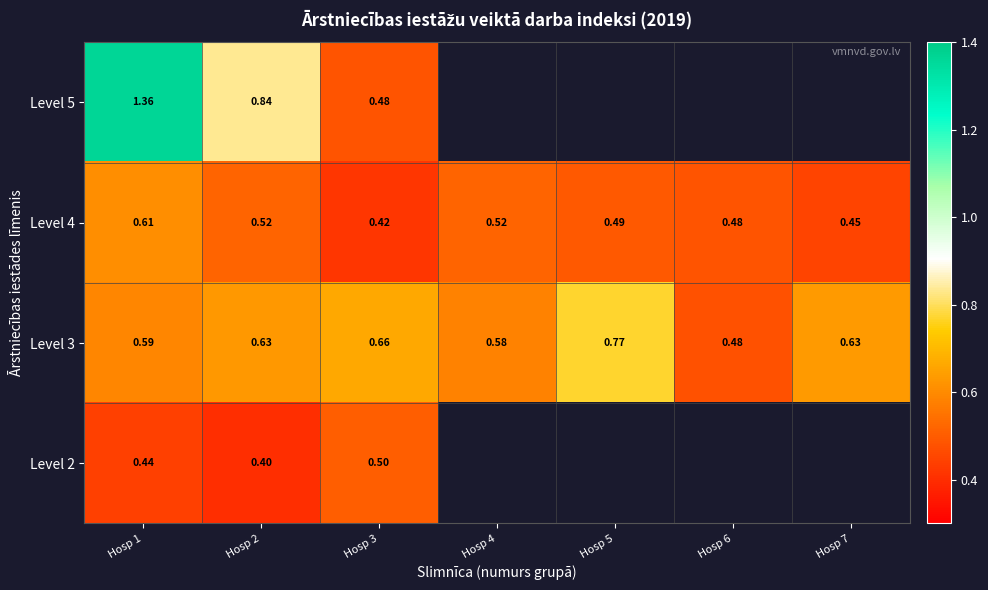

How many data points does each series have?

7